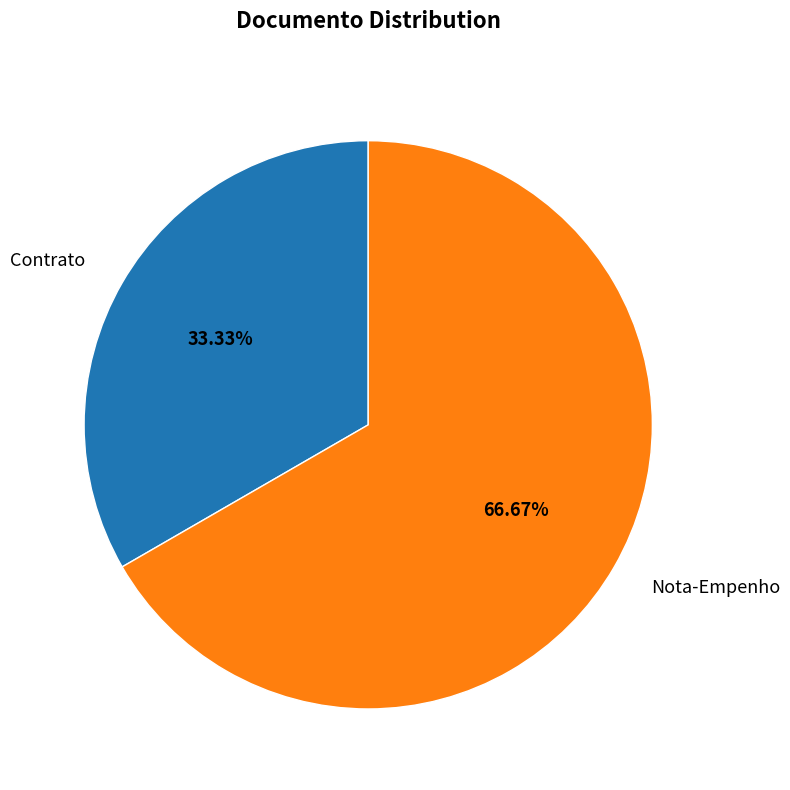

What is the smallest slice in the pie chart?

Contrato